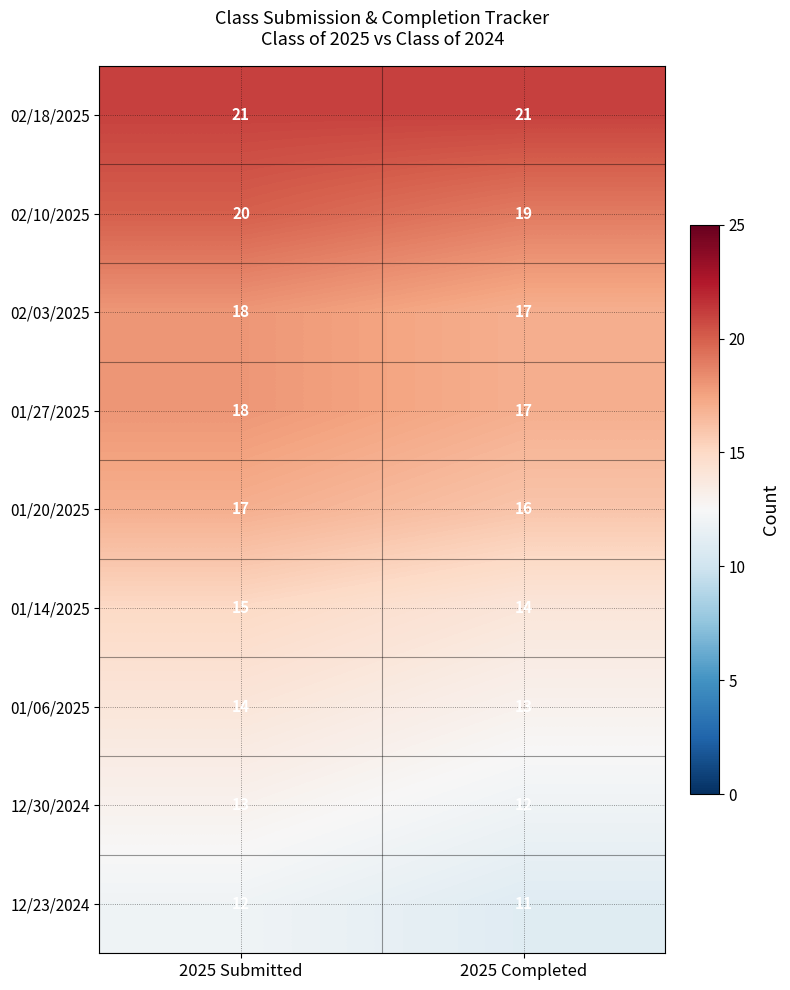

Reading left to right, transcribe all the data shown in this chart.

02/18/2025: 21	21
02/10/2025: 20	19
02/03/2025: 18	17
01/27/2025: 18	17
01/20/2025: 17	16
01/14/2025: 15	14
01/06/2025: 14	13
12/30/2024: 13	12
12/23/2024: 12	11